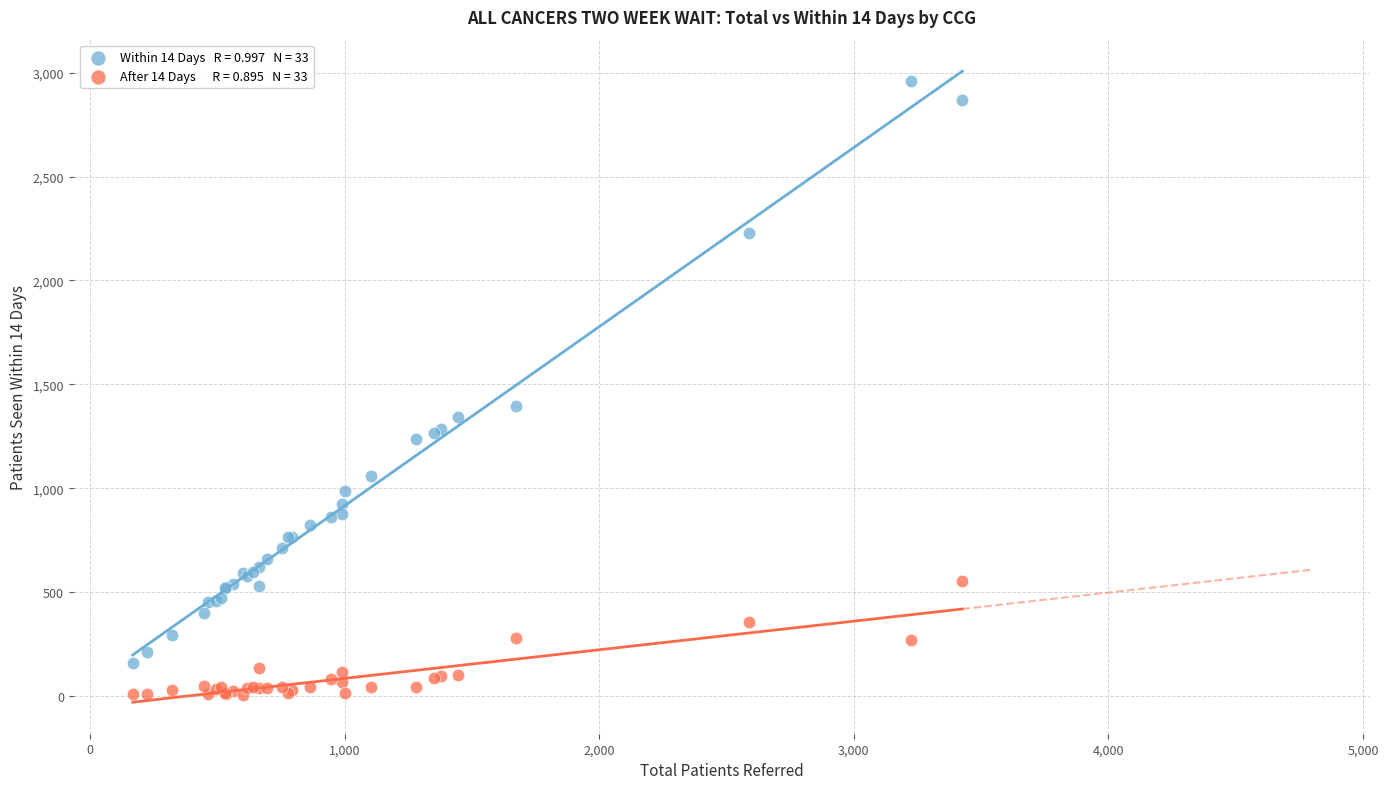

Across all series, what Y value is closest to 1482?

1395